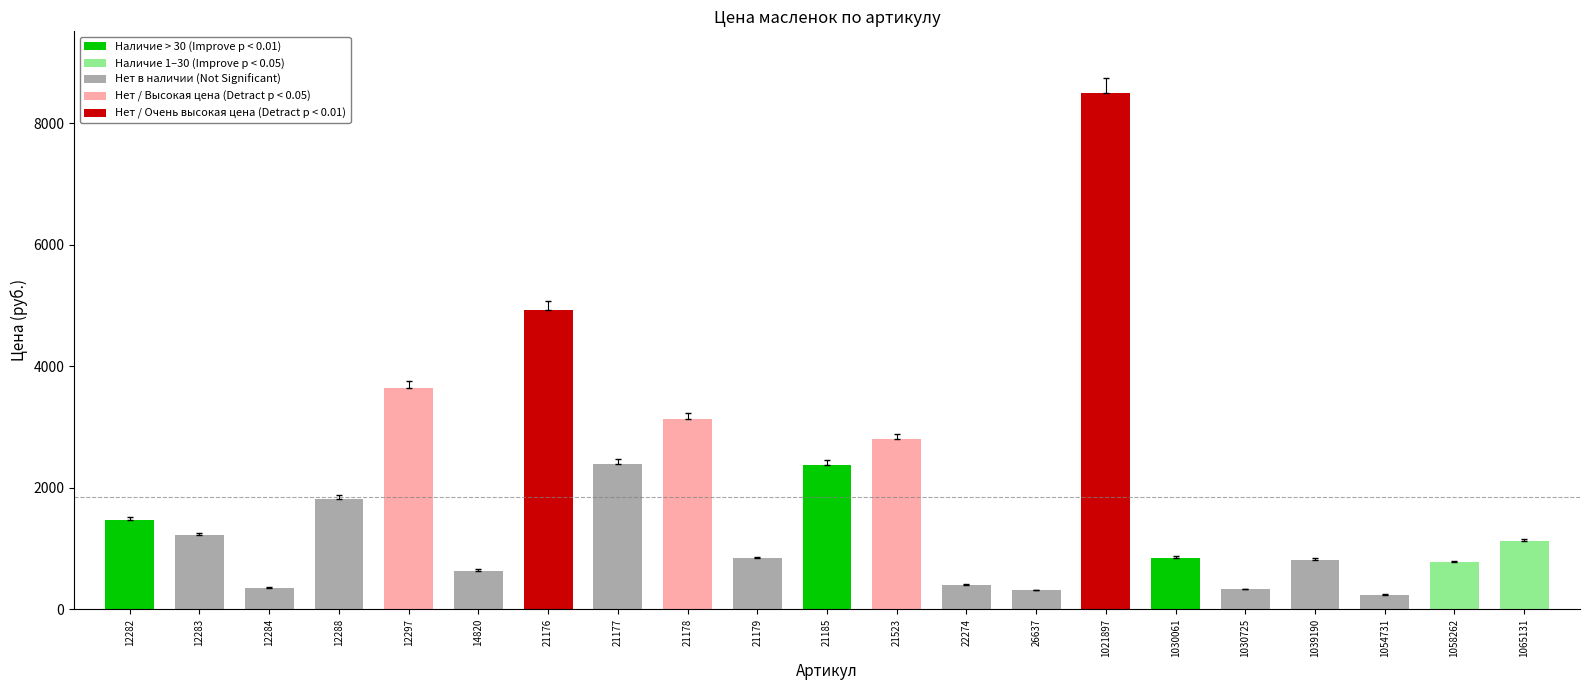

What is the ratio of the value at 12288 to the value at 1039190?

2.2